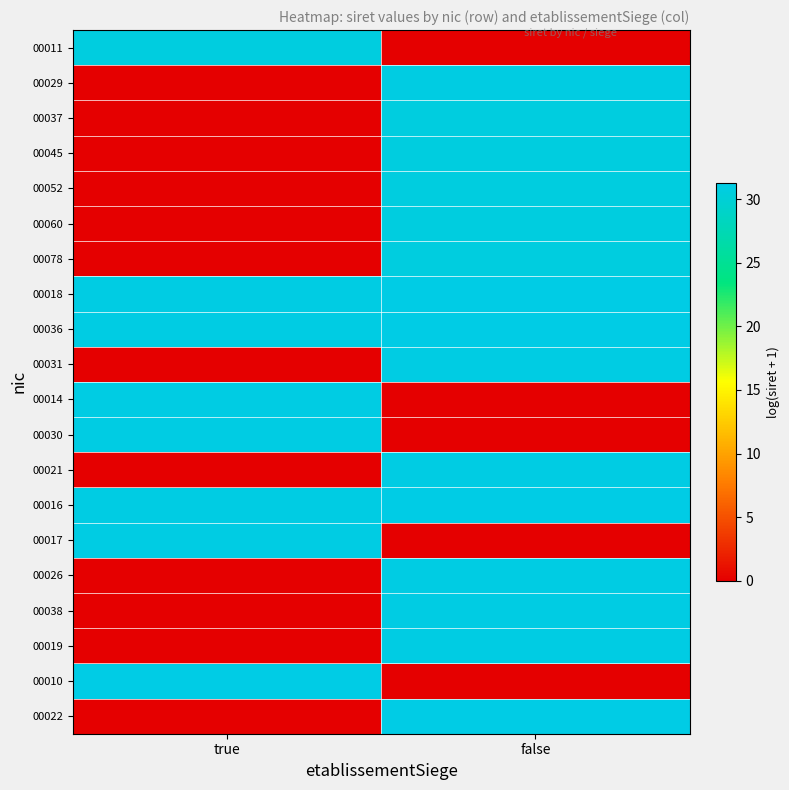

What is the difference between the highest and lowest values at true?

31.1